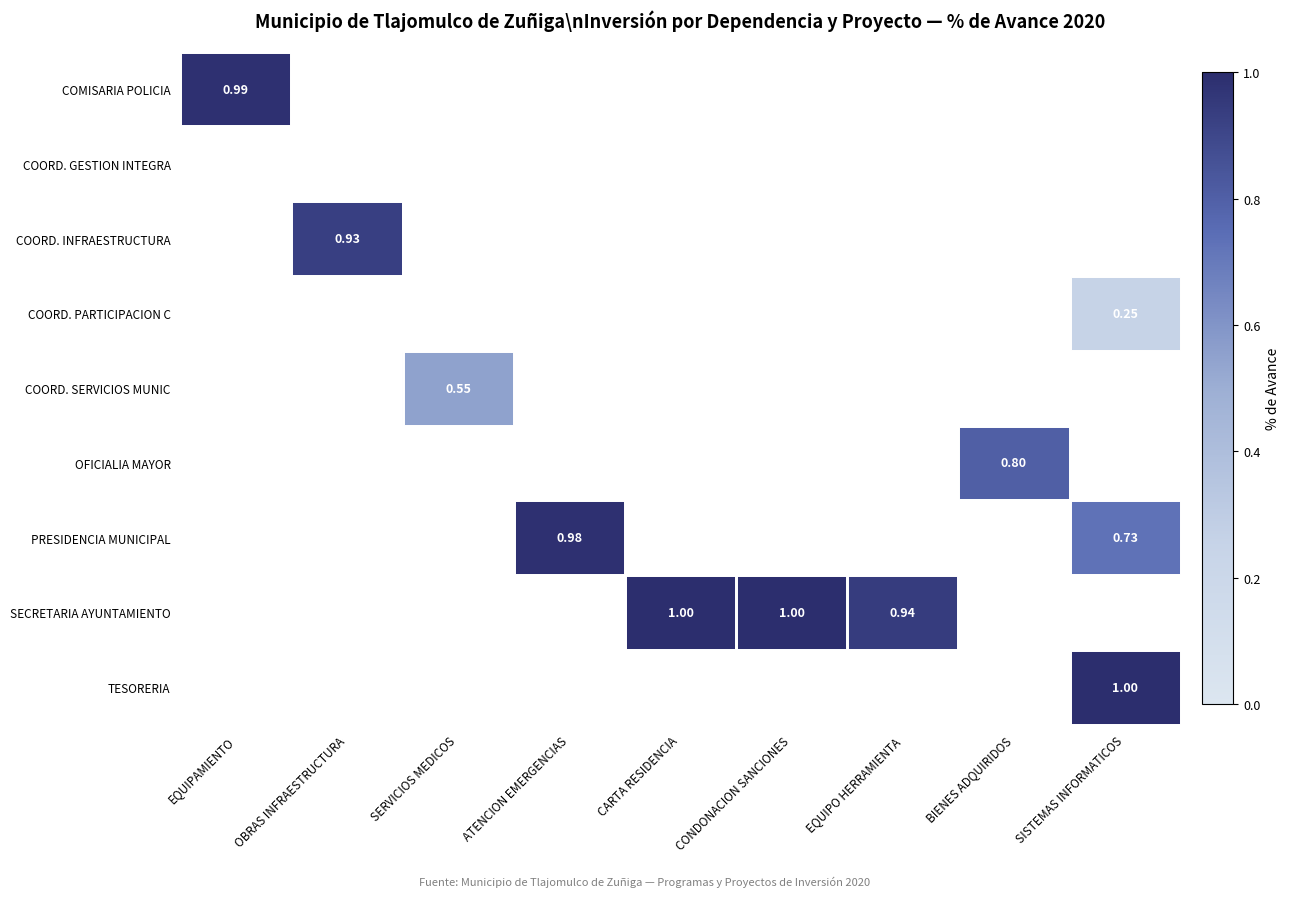

What is the total value across all series at EQUIPAMIENTO?

1.0